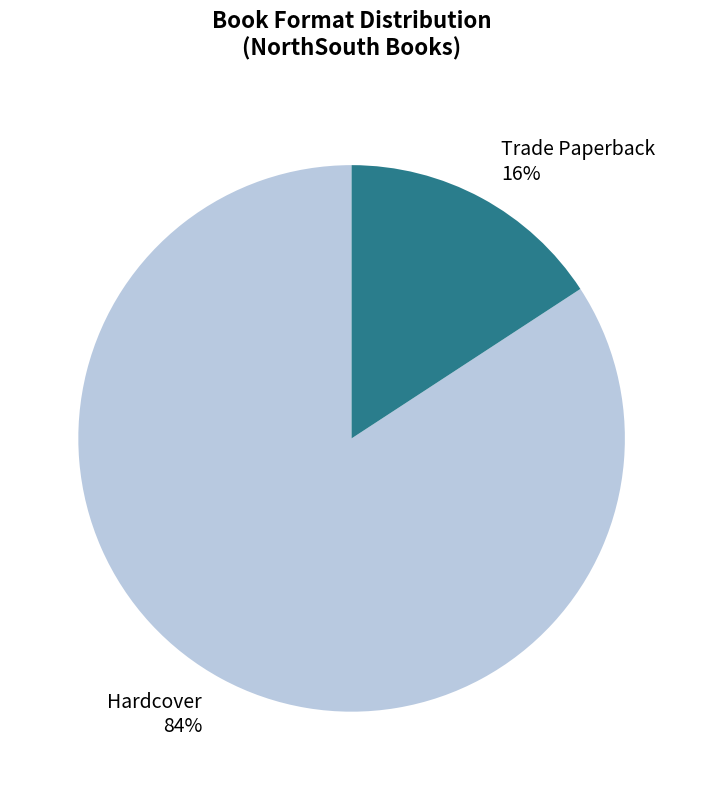

Which has a higher value, Hardcover or Trade Paperback?

Hardcover